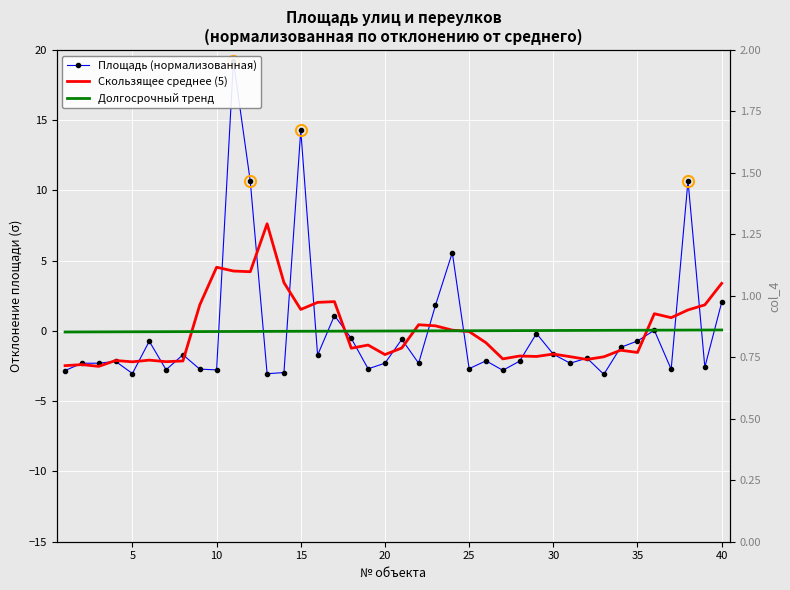

At how many categories does at least one series exceed 0?

29